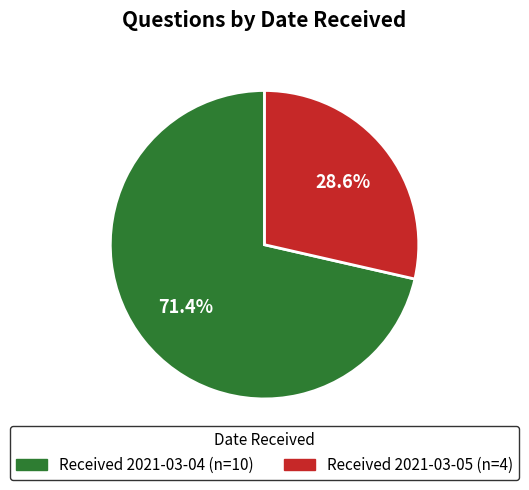

Is there any slice that represents more than half of the pie?

Yes